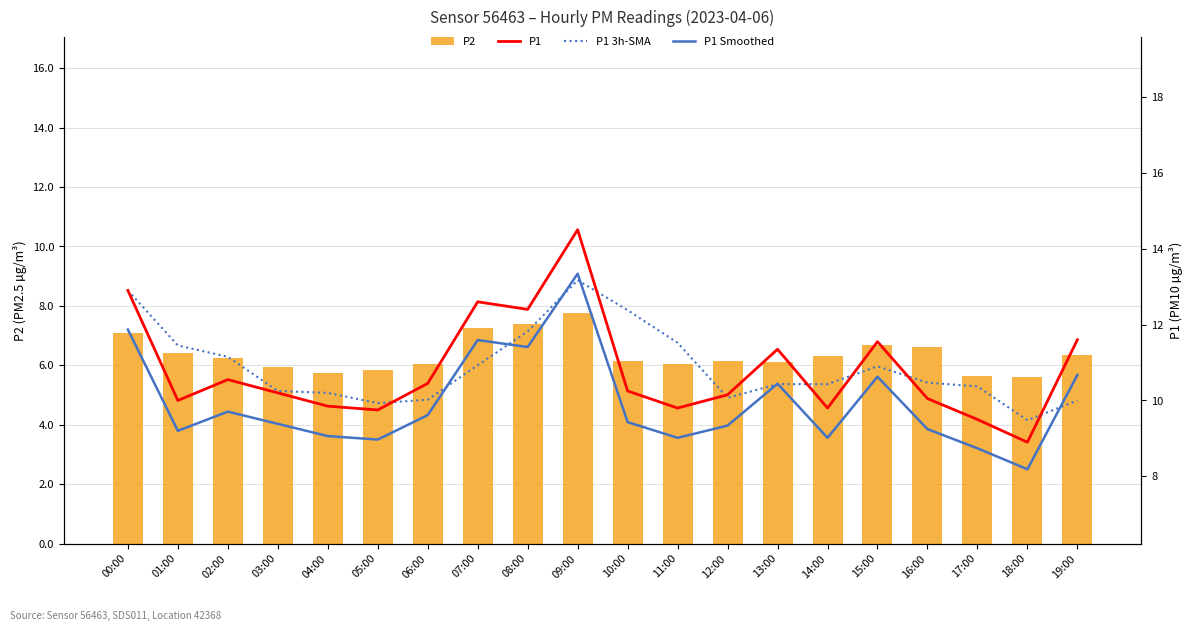

Reading left to right, extract all data points from this chart.

P2: 7.1	6.4	6.2	6.0	5.8	5.8	6.0	7.2	7.4	7.8	6.2	6.0	6.2	6.1	6.3	6.7	6.6	5.7	5.6	6.3
P1: 12.9	10.0	10.6	10.2	9.8	9.8	10.4	12.6	12.4	14.5	10.2	9.8	10.2	11.3	9.8	11.6	10.1	9.5	8.9	11.6
P1 3h-SMA: 12.9	11.4	11.2	10.2	10.2	9.9	10.0	10.9	11.8	13.2	12.4	11.5	10.1	10.4	10.4	10.9	10.5	10.4	9.5	10.0
P1 Smoothed: 11.9	9.2	9.7	9.4	9.1	9.0	9.6	11.6	11.4	13.3	9.4	9.0	9.3	10.4	9.0	10.6	9.2	8.7	8.2	10.7